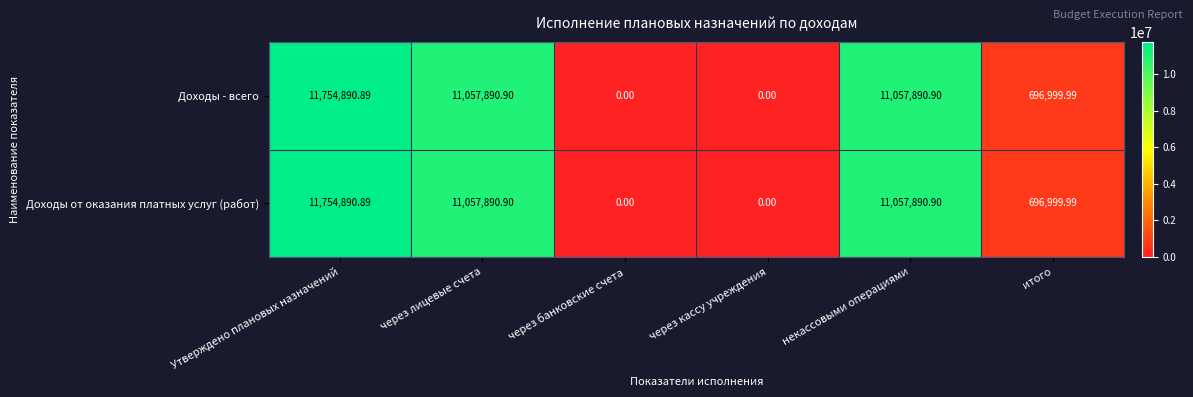

How many data points does each series have?

6